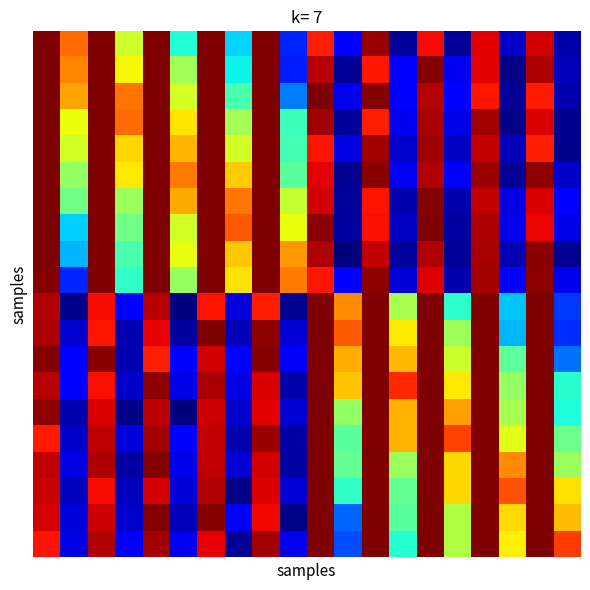

Count the number of data series in this chart.

20